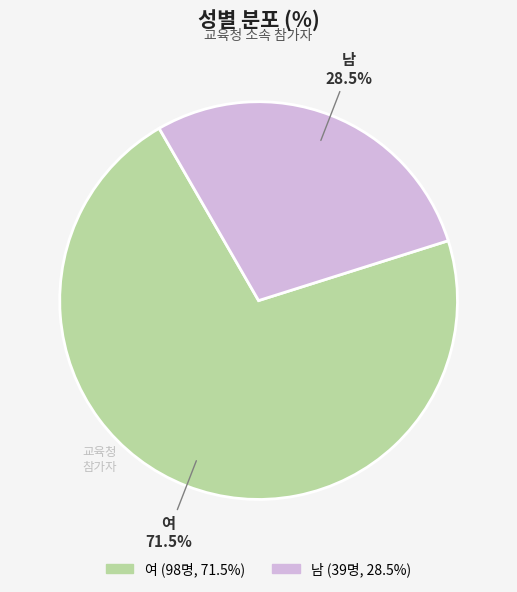

Rank the categories by value from lowest to highest.

남, 여